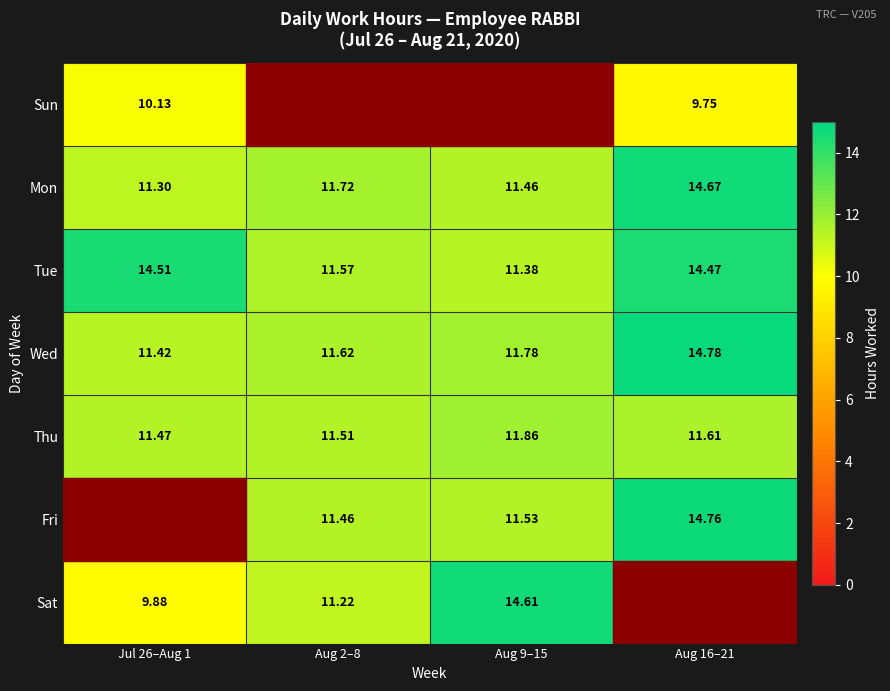

Is the value of Thu at Aug 16–21 greater than the value of Fri at Aug 2–8?

Yes